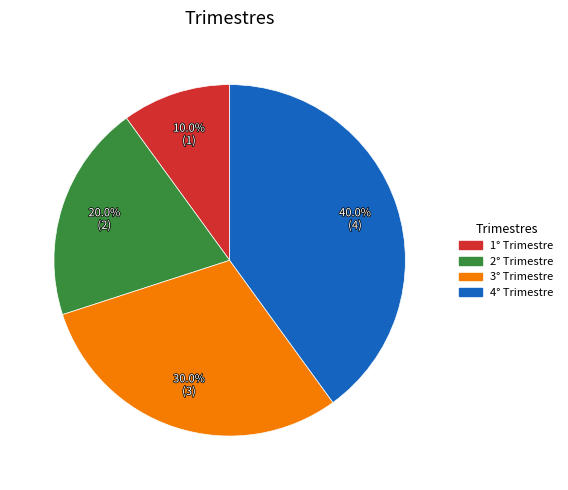

Combined, do 1° Trimestre and 2° Trimestre account for over 50%?

No